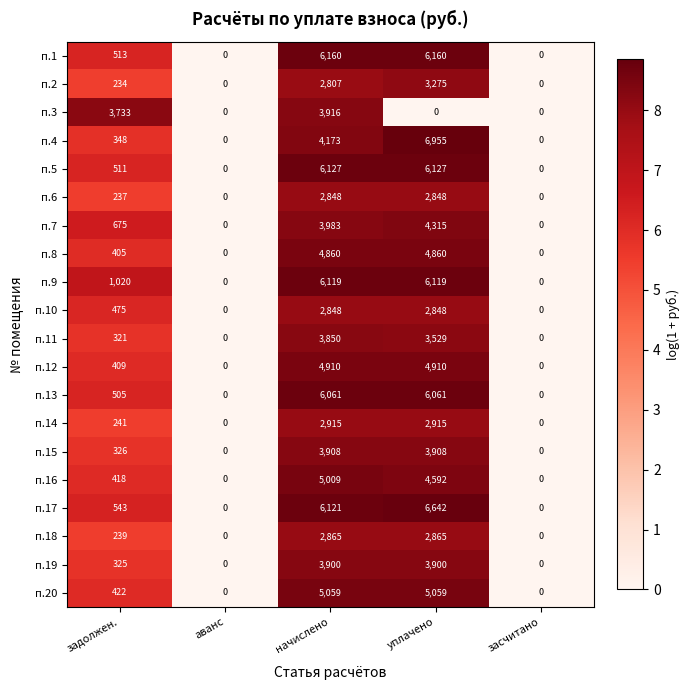

Rank the series at задолжен. from lowest to highest value.

п.2, п.6, п.18, п.14, п.11, п.19, п.15, п.4, п.8, п.12, п.16, п.20, п.10, п.13, п.5, п.1, п.17, п.7, п.9, п.3